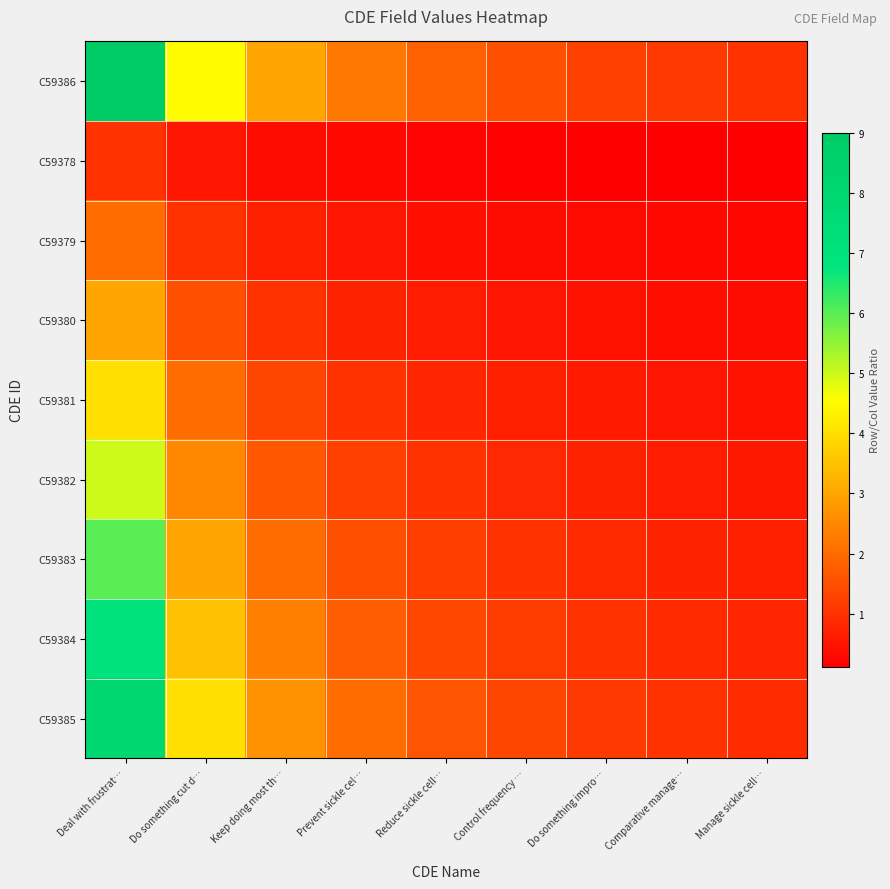

Which series has the largest total across all categories?

C59386